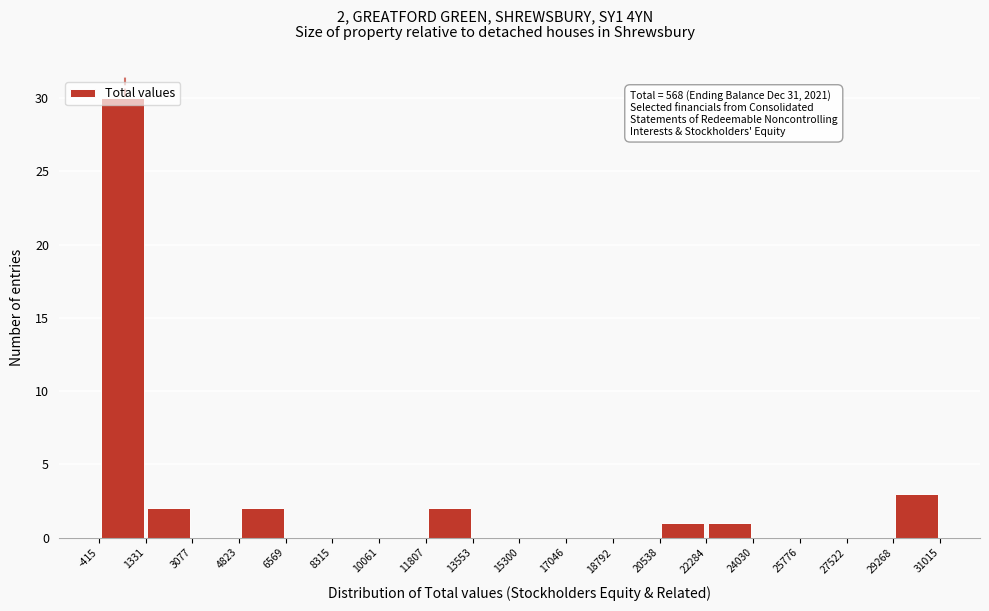

Over which range of the x-axis is the bar tallest?

-415 to 1331